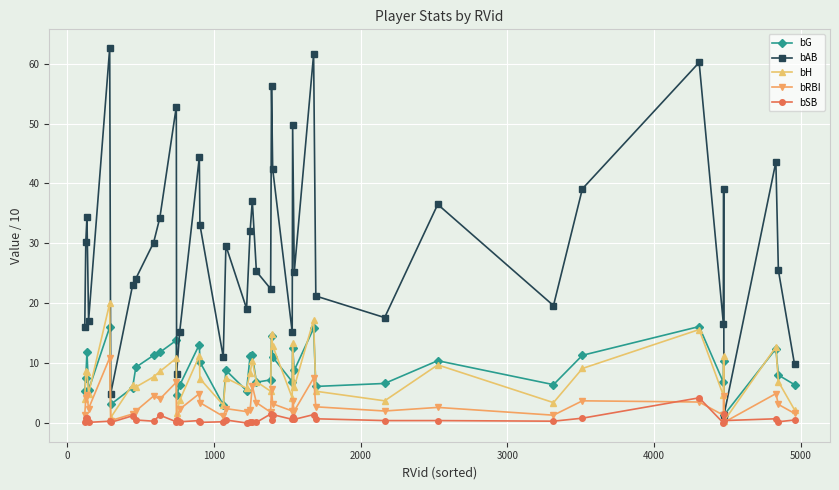

What is the highest value of the bAB series?

62.6